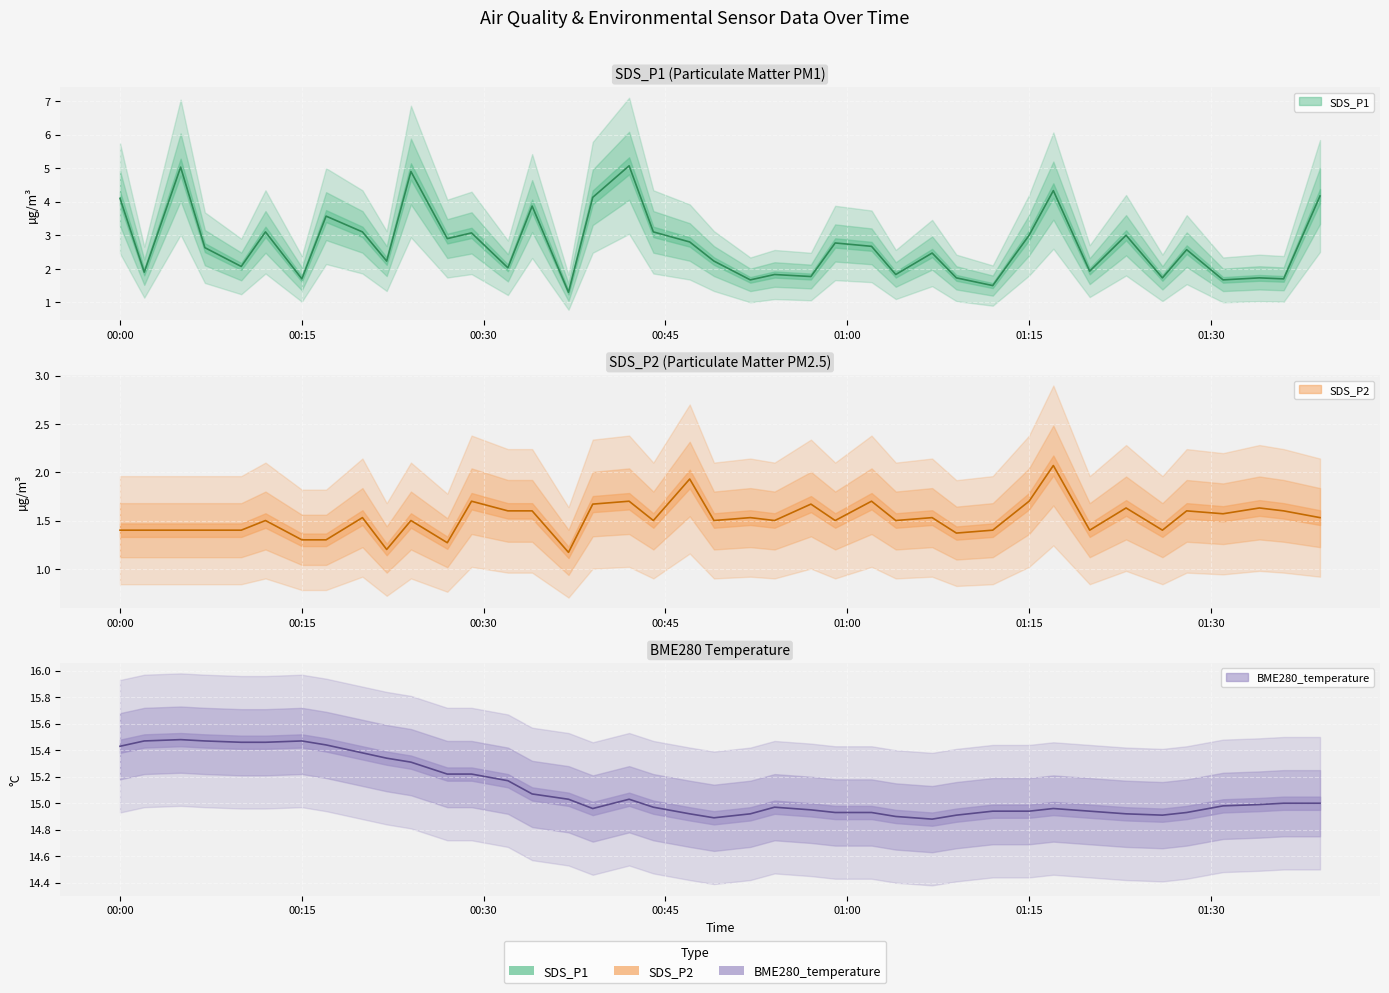

Where is BME280_temperature nearest to the value 15?

2022/10/16 01:36